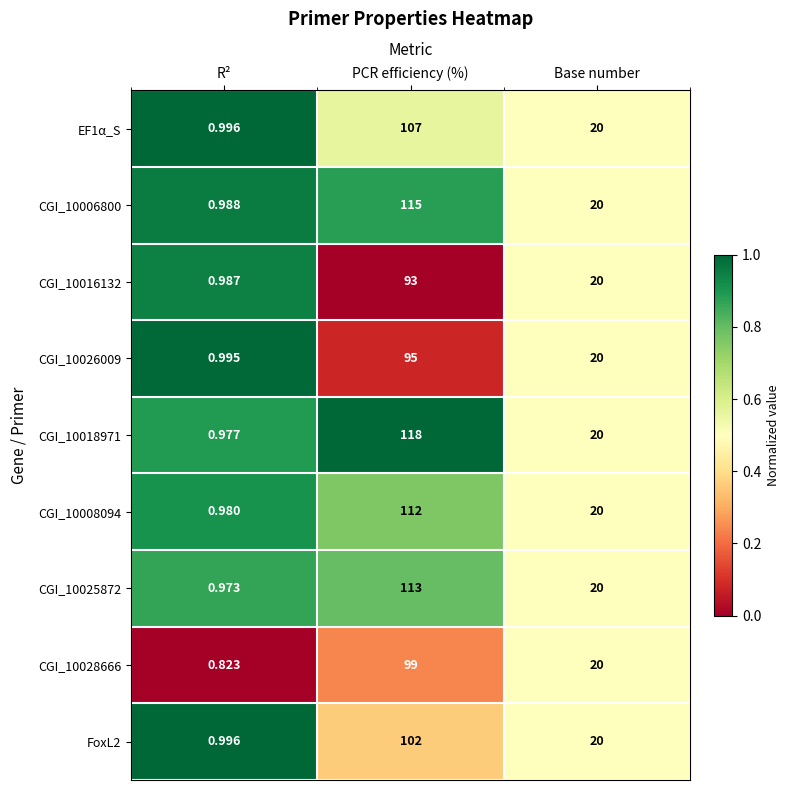

Rank the series by their maximum value, from lowest to highest.

CGI_10016132, CGI_10026009, CGI_10028666, FoxL2, EF1α_S, CGI_10008094, CGI_10025872, CGI_10006800, CGI_10018971